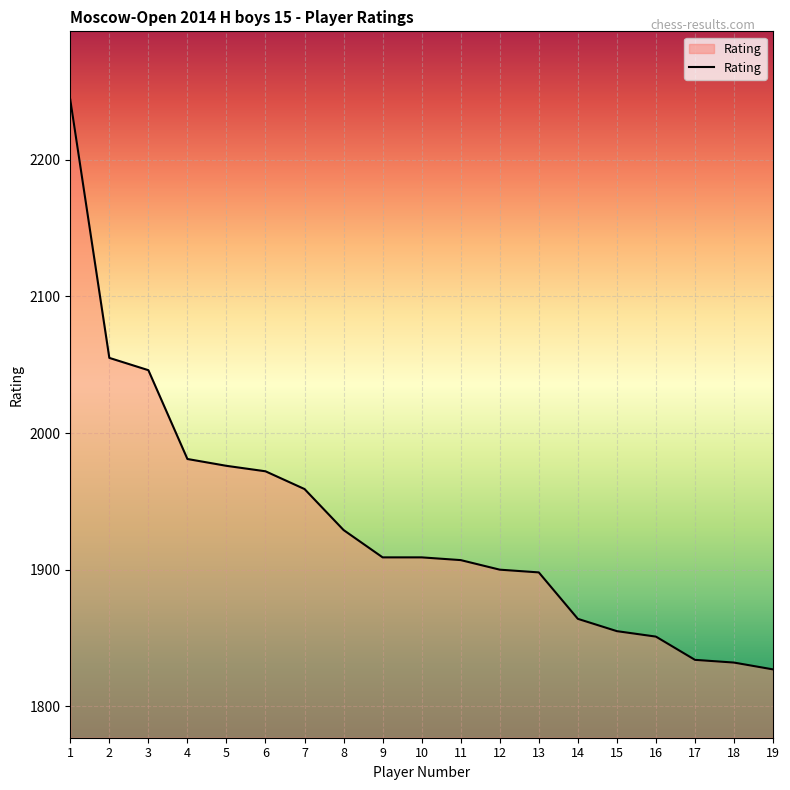

Which has a higher value, 9 or 1?

1